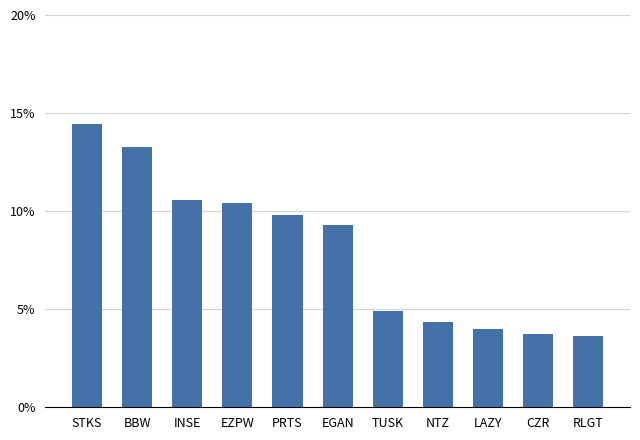

True or false: the data shows 6.9 at LAZY.

False